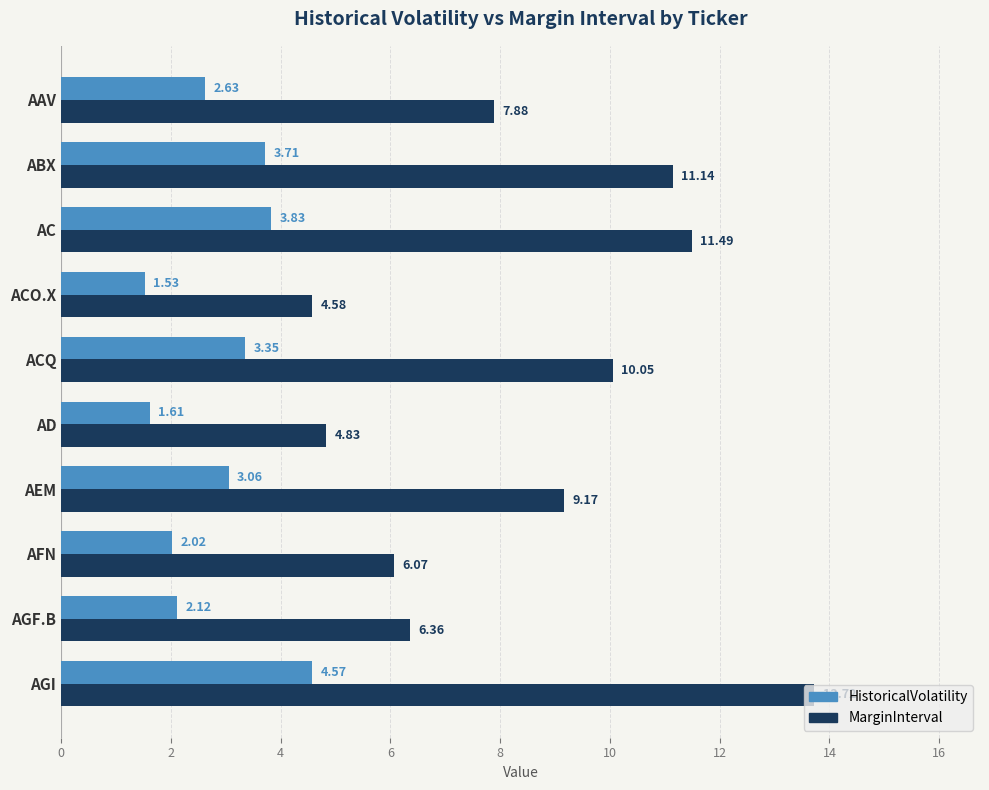

Count the number of data series in this chart.

2